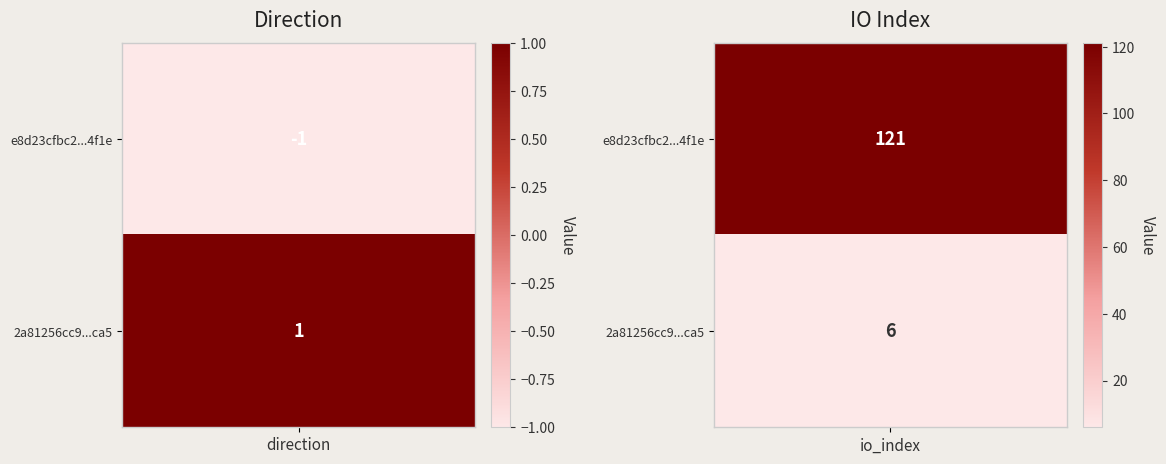

Reading right to left, what are all the values shown in this chart?

e8d23cfbc24dfe0de258180daf6fe227f848f1e: 1=121	0=-1
2a81256cc96c2b138c4c3497538f7e0e624fca5: 1=6	0=1